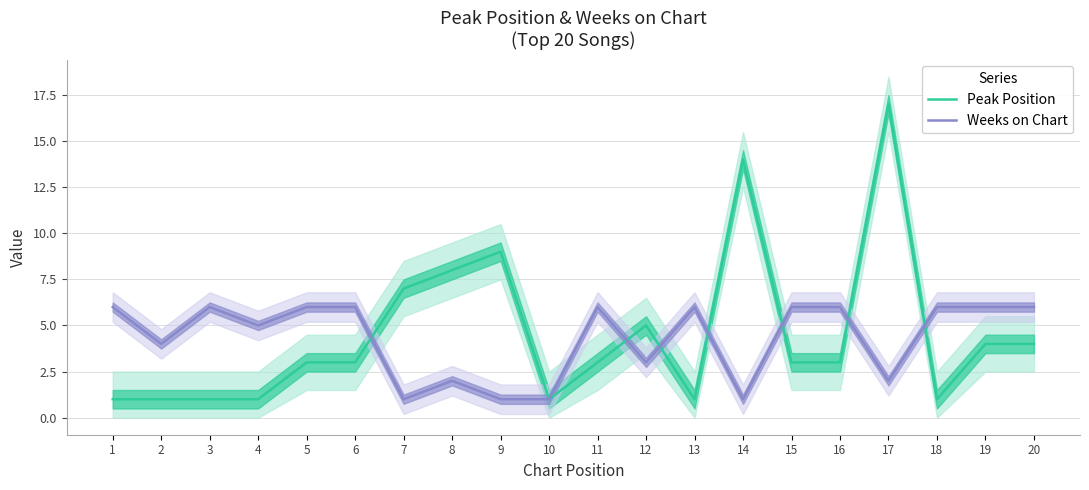

The Peak Position series shows 9 at 9. True or false?

True